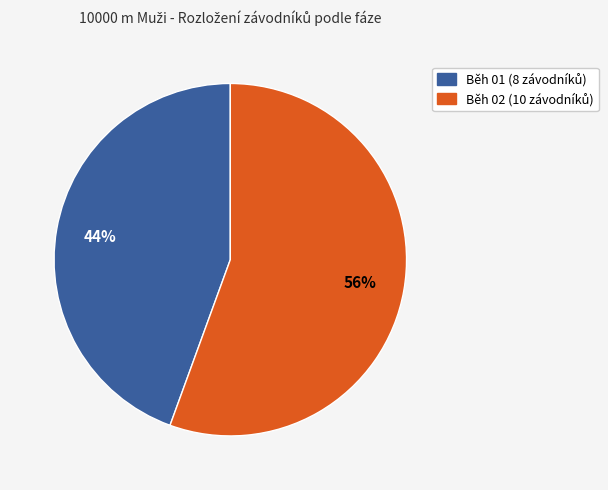

Between Běh 01 and Běh 02, which is larger?

Běh 02